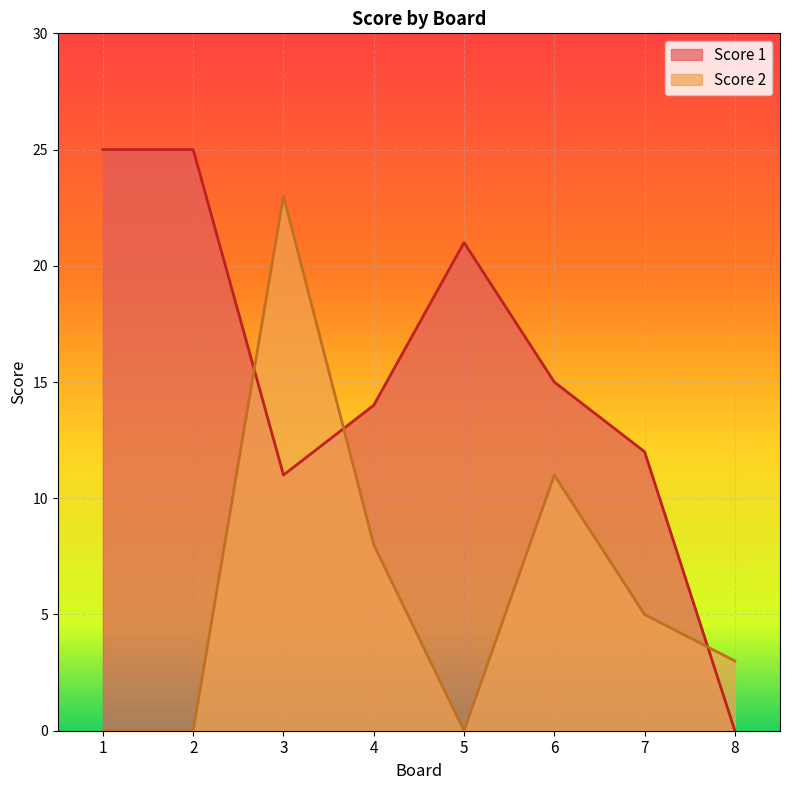

How many lines are shown in the chart?

2